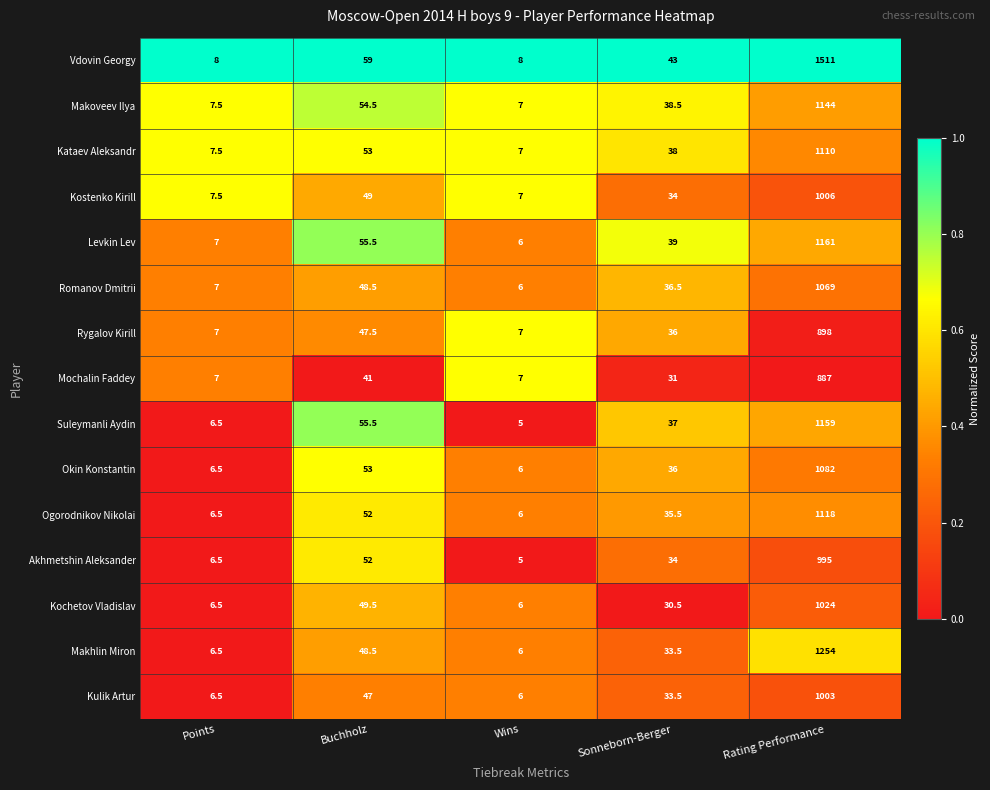

The Suleymanli Aydin series shows 55.5 at Buchholz. True or false?

True